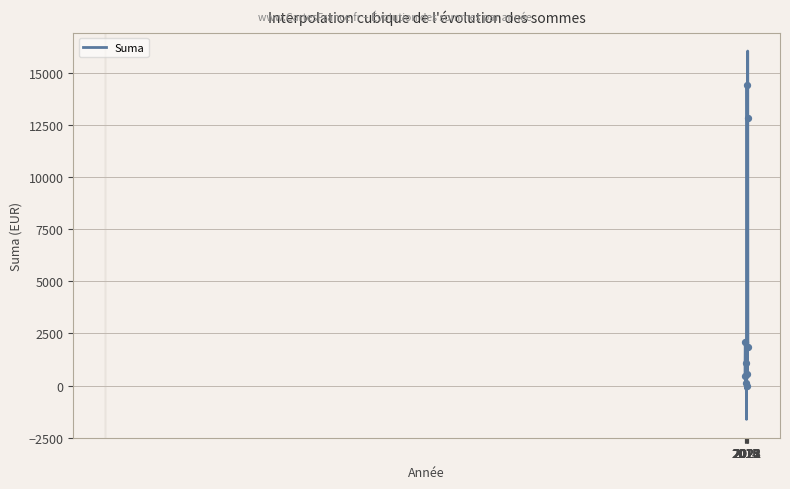

What is the change in value from 12 to 29?

+72.0